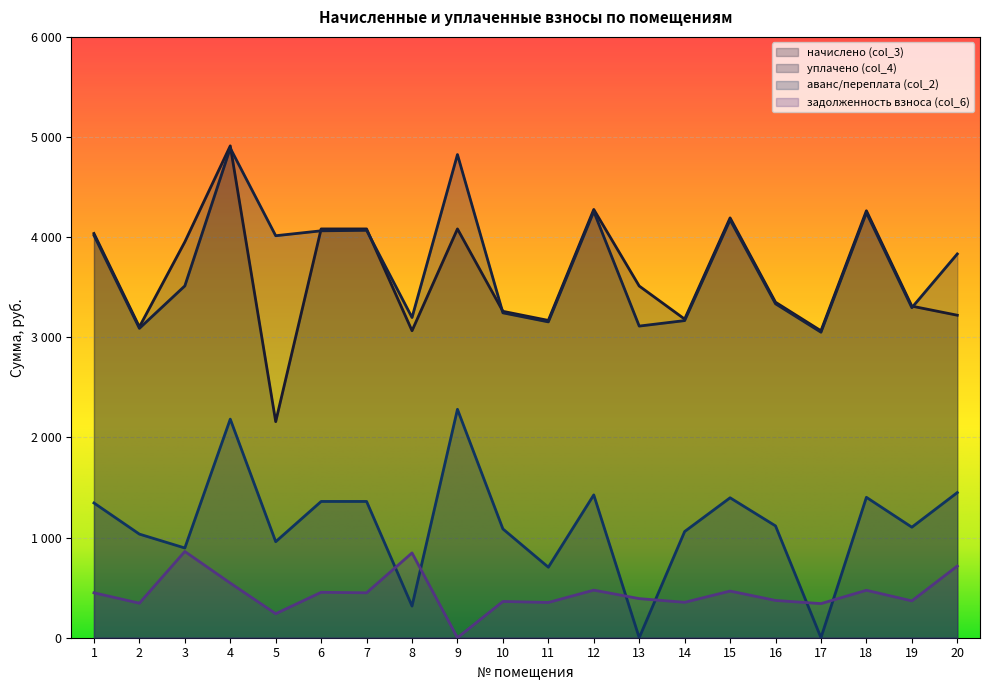

How many data points in задолженность взноса (col_6) are less than 448?

10